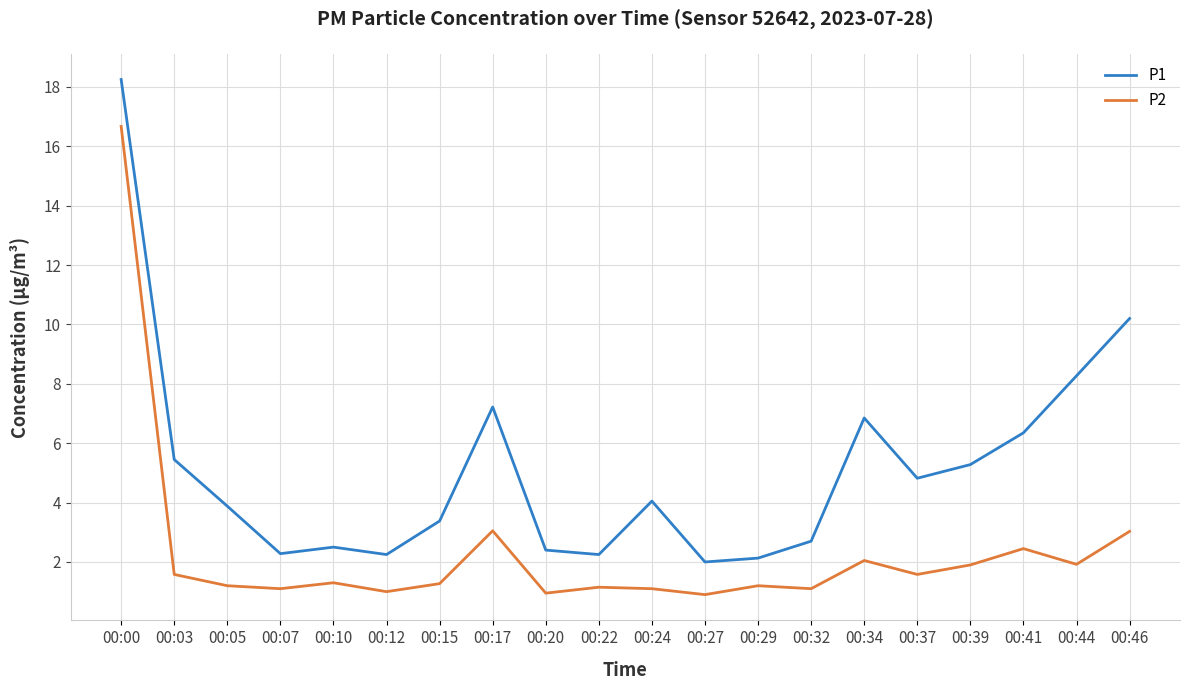

What is the difference between the second highest and second lowest values in the P1 series?

8.1